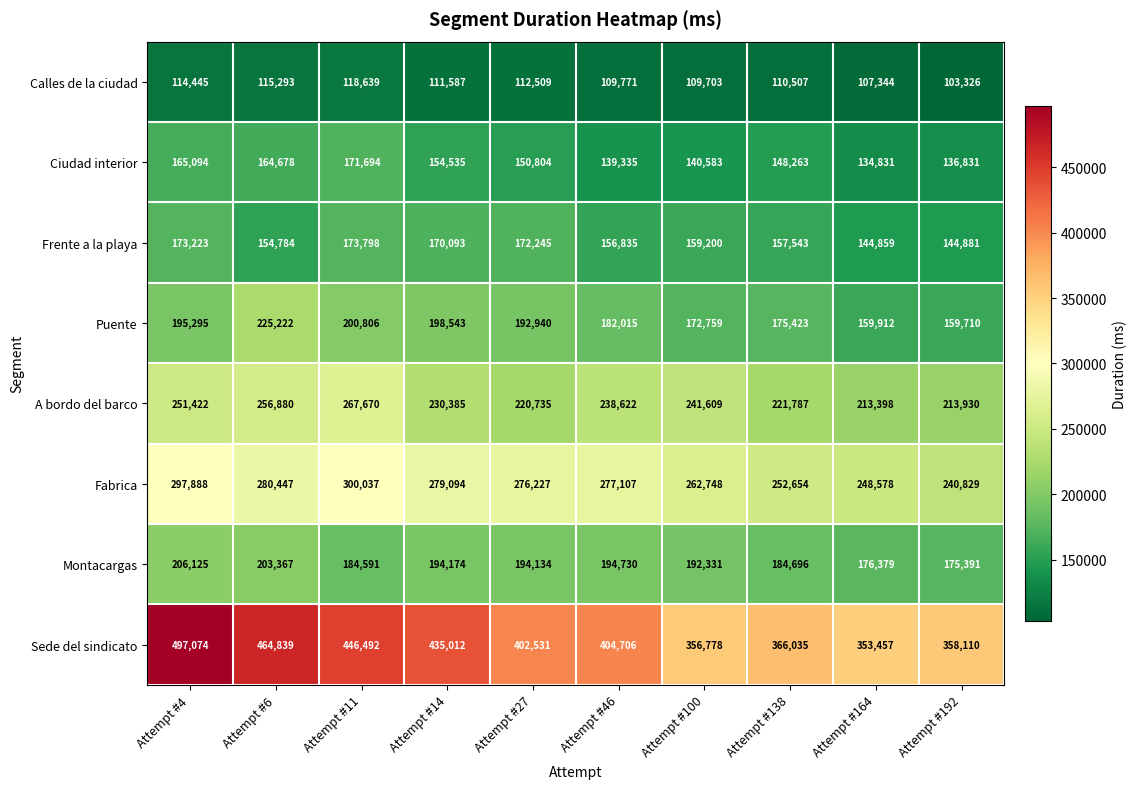

Rank the categories by Calles de la ciudad value from lowest to highest.

Attempt #192, Attempt #164, Attempt #100, Attempt #46, Attempt #138, Attempt #14, Attempt #27, Attempt #4, Attempt #6, Attempt #11